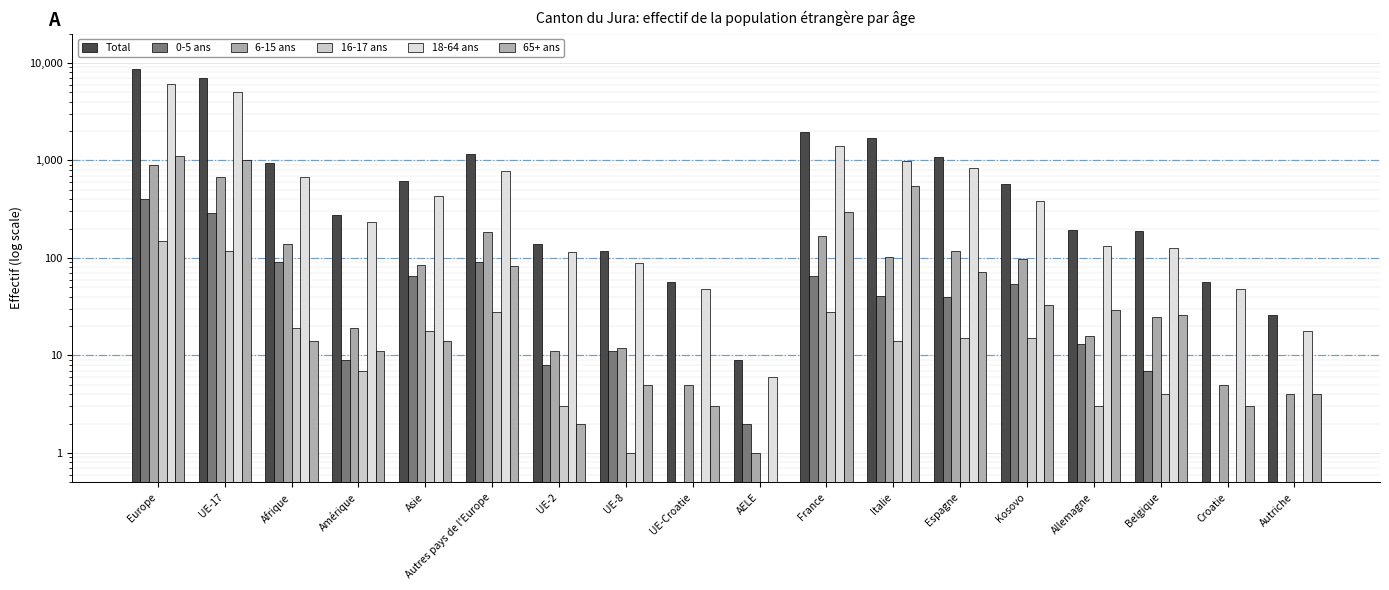

What is the difference between the 16-17 ans values at Europe and Asie?

131